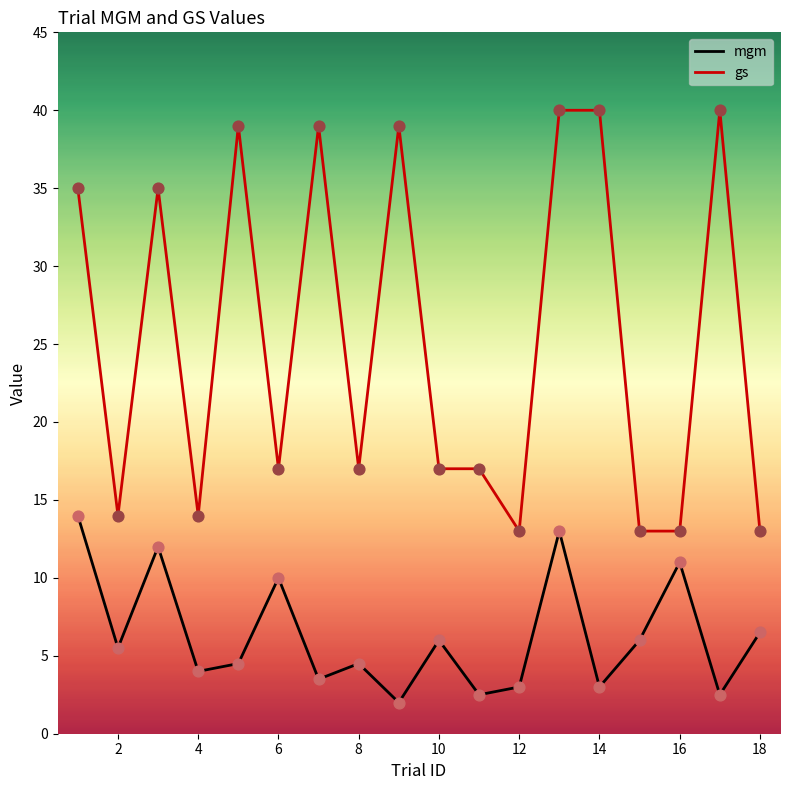

Which series has the largest range (max minus min)?

gs